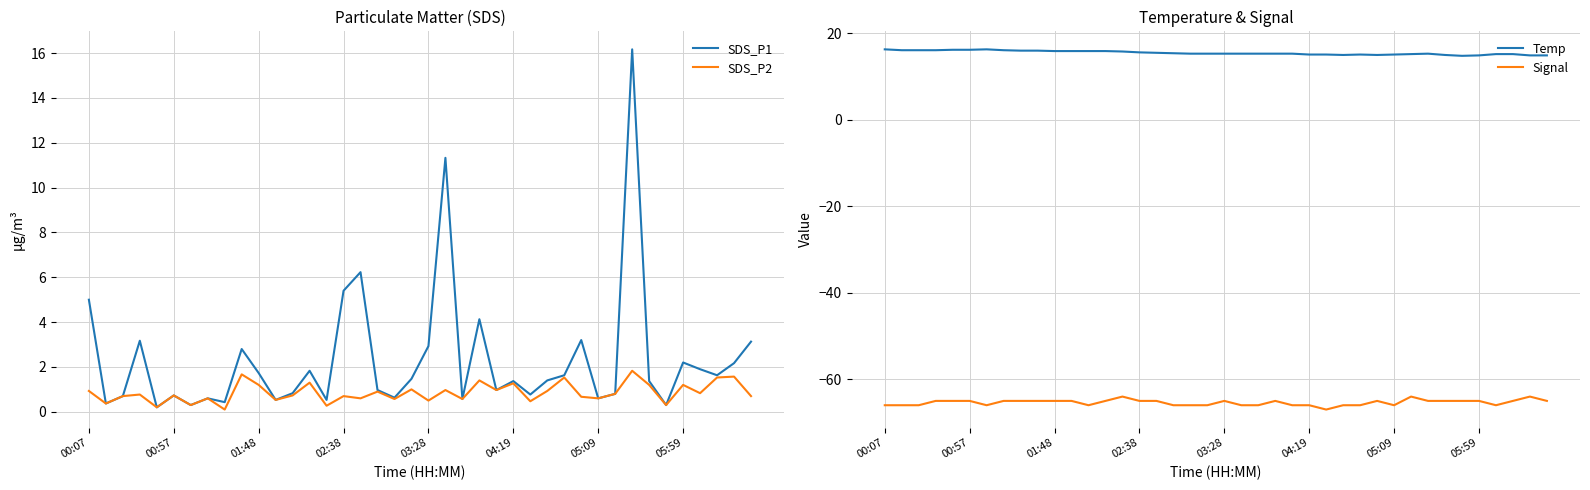

True or false: Temp has more than 1 points higher than both neighbors.

True